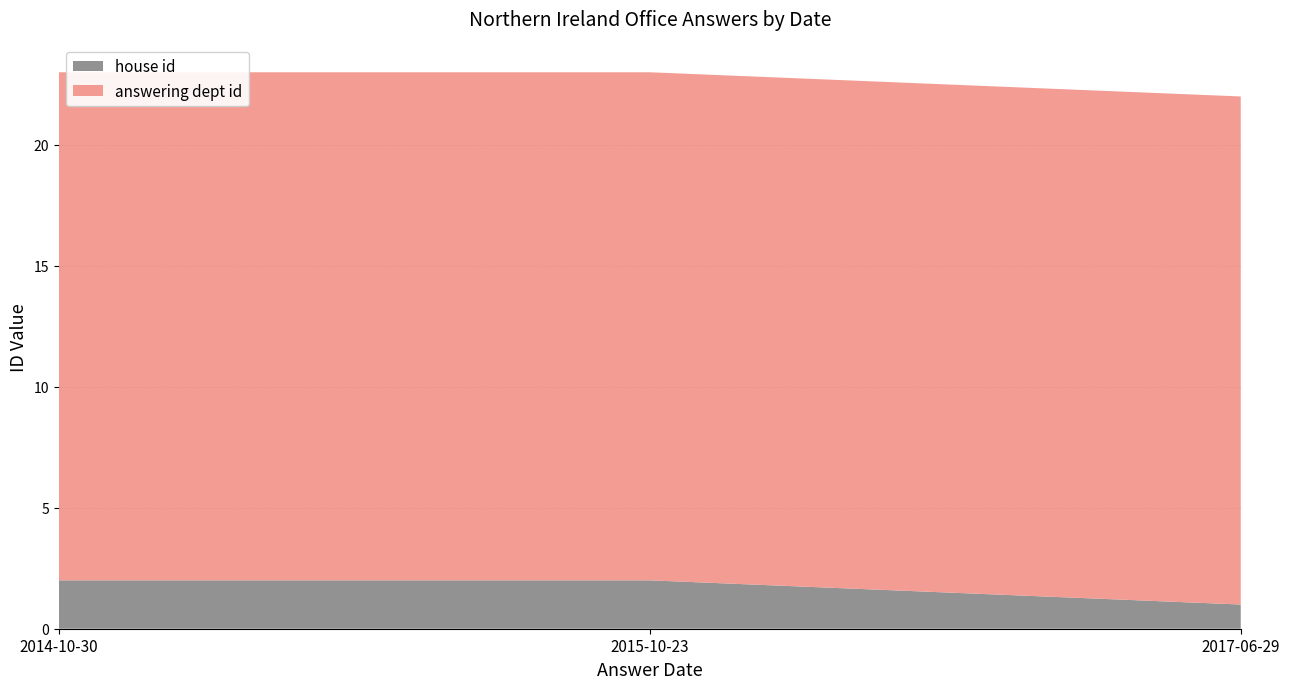

Reading right to left, extract all data points from this chart.

house id: 1	2	2
answering dept id: 21	21	21